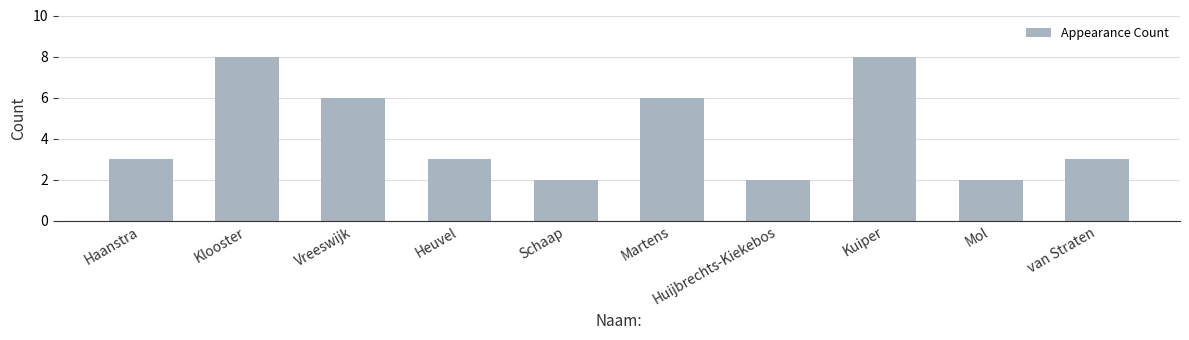

Read the value at Haanstra.

3